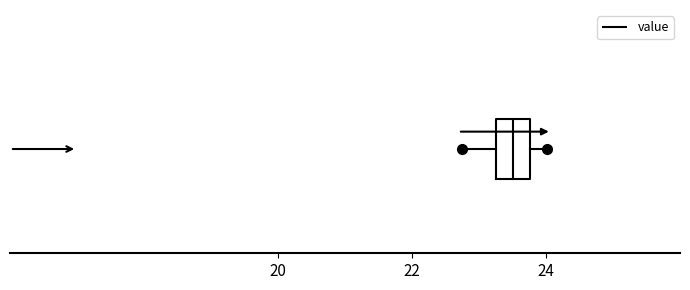

Transcribe this box plot: give where the median line is, the range the box spans, and where the two whiskers end, as read against the x-axis. The values are not printed on the chart, so give them approximately, as read against the axis.

median 23.6, box 23.2 to 23.8, whiskers 22.8 to 24.0